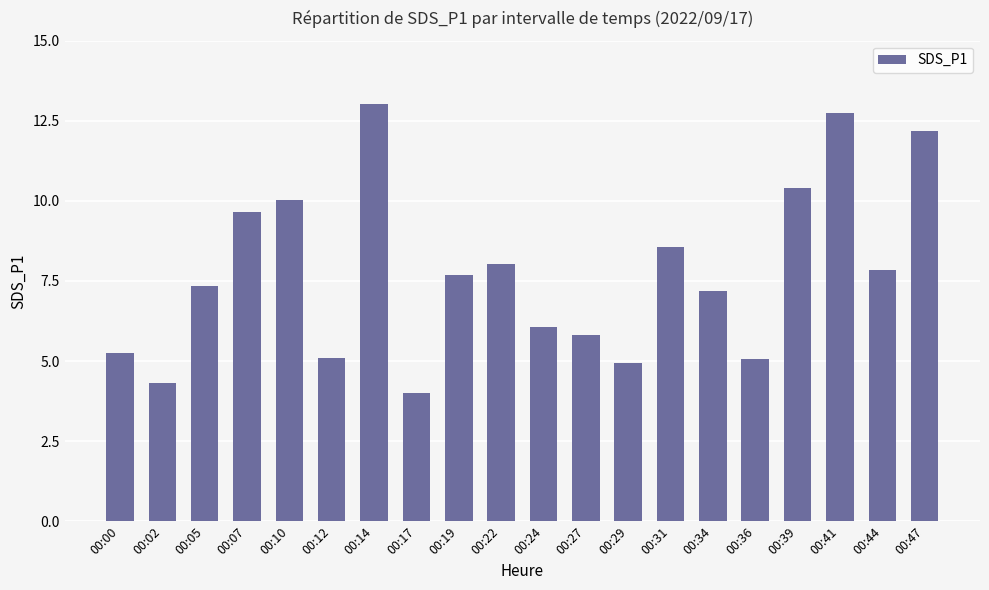

What is the difference between the maximum and second lowest values?

8.7